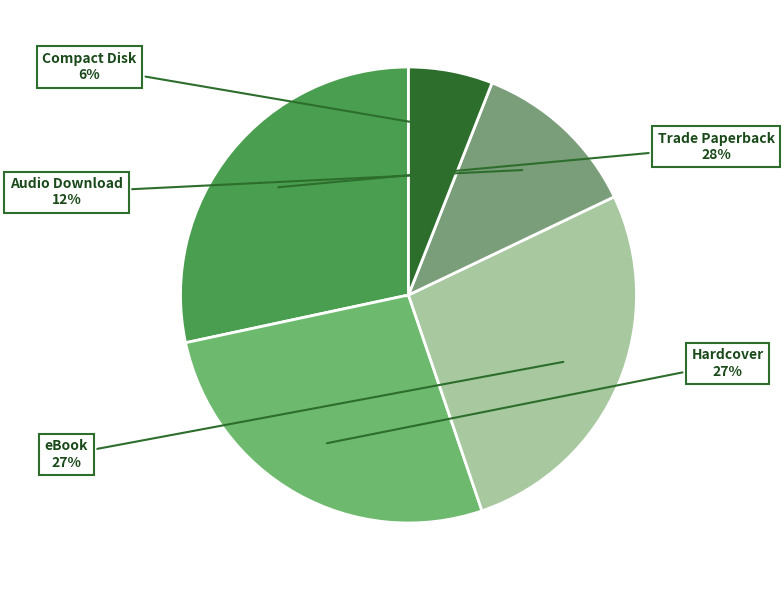

To the nearest percent, what percentage of the pie is Hardcover?

27%